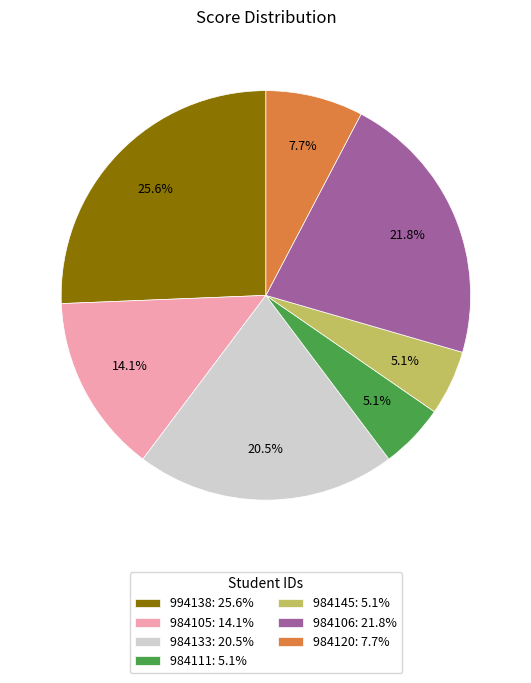

Count the number of slices in the pie.

7